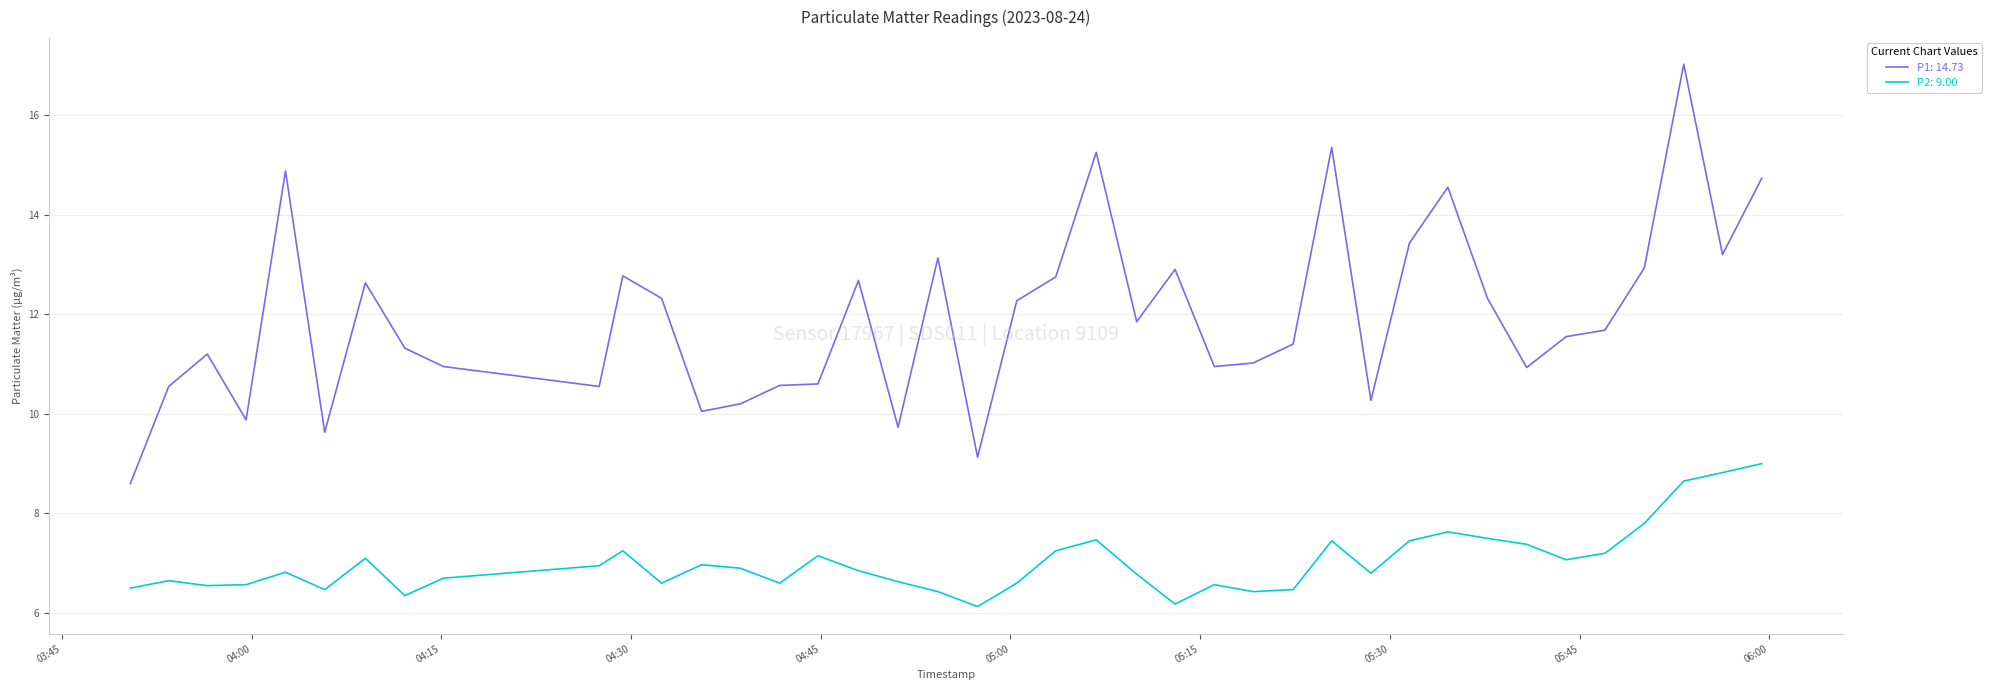

What is the smallest value displayed?

6.1